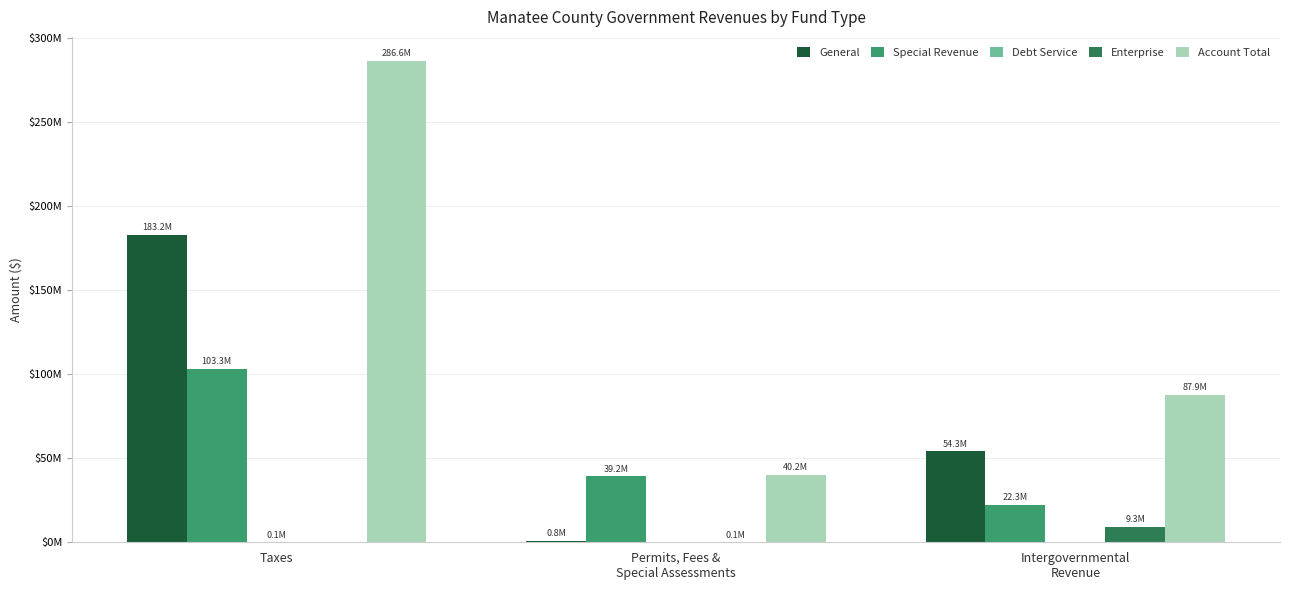

Reading left to right, what are all the values shown in this chart?

General: Taxes=183248000	Permits, Fees &
Special Assessments=827000	Intergovernmental
Revenue=54296000
Special Revenue: Taxes=103269000	Permits, Fees &
Special Assessments=39227000	Intergovernmental
Revenue=22297000
Debt Service: Taxes=75000	Permits, Fees &
Special Assessments=0	Intergovernmental
Revenue=0
Enterprise: Taxes=0	Permits, Fees &
Special Assessments=117000	Intergovernmental
Revenue=9298000
Account Total: Taxes=286592000	Permits, Fees &
Special Assessments=40171000	Intergovernmental
Revenue=87867000